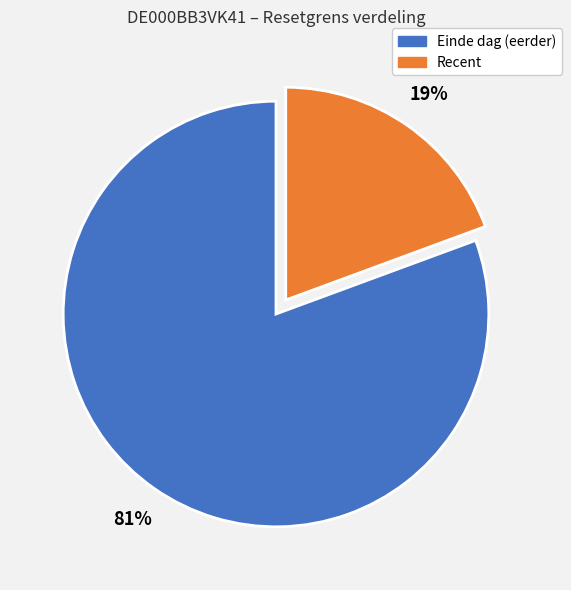

Is there a majority slice in this chart?

Yes